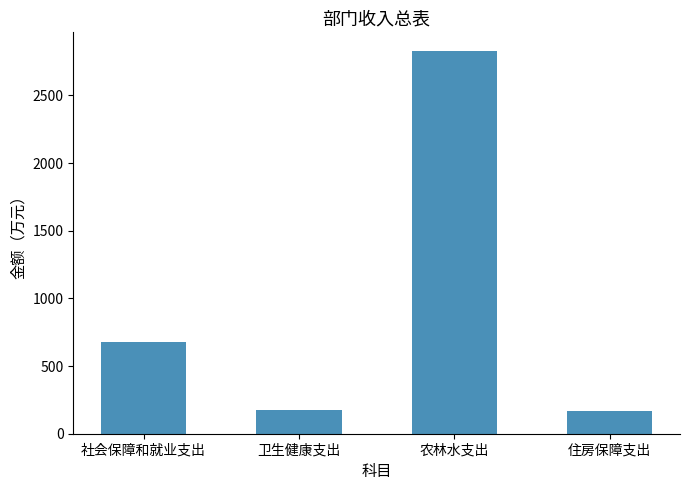

Which category has the highest value across all series?

农林水支出